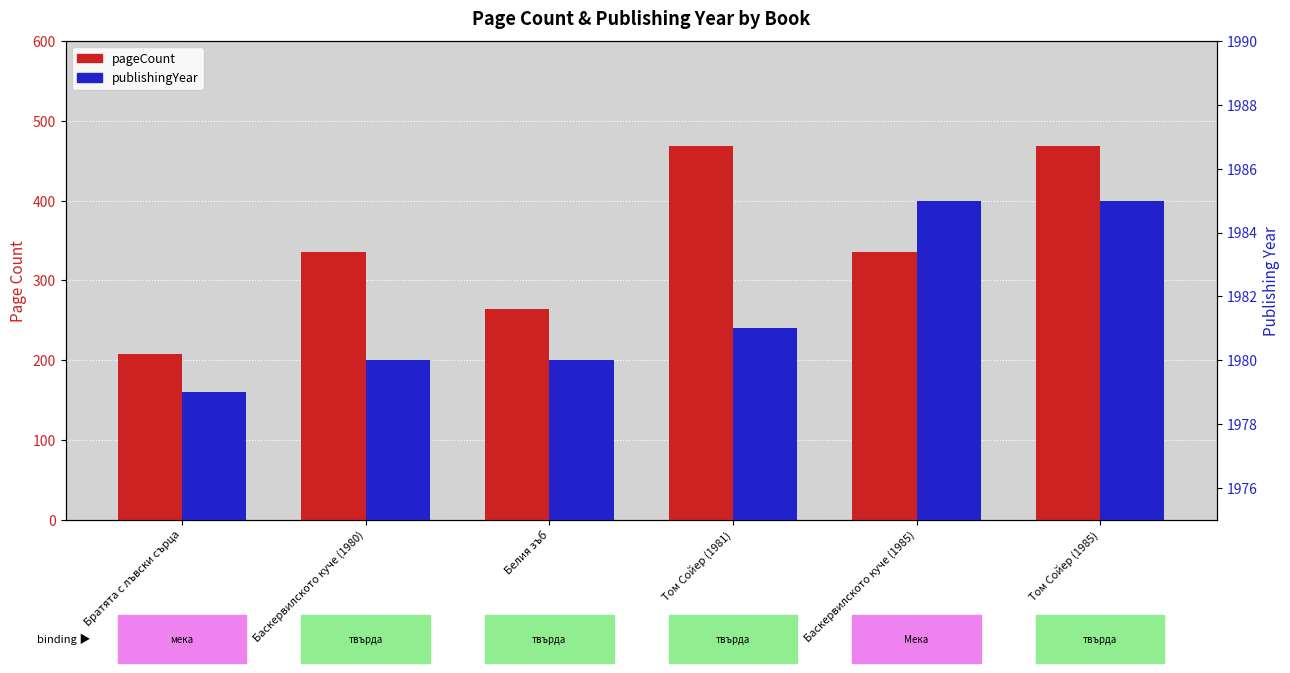

Where is pageCount nearest to the value 338?

Баскервилското куче (1980)